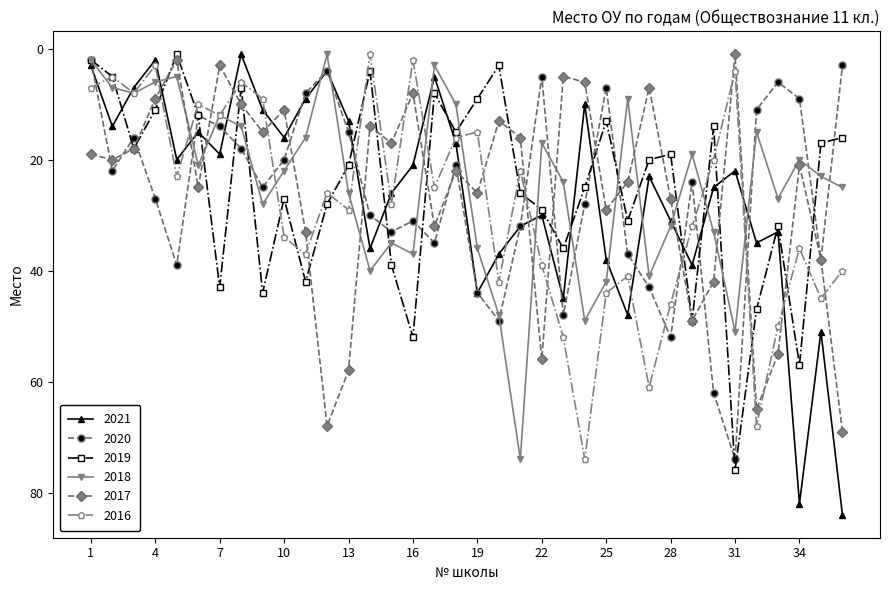

What is the highest value of the 2019 series?

76